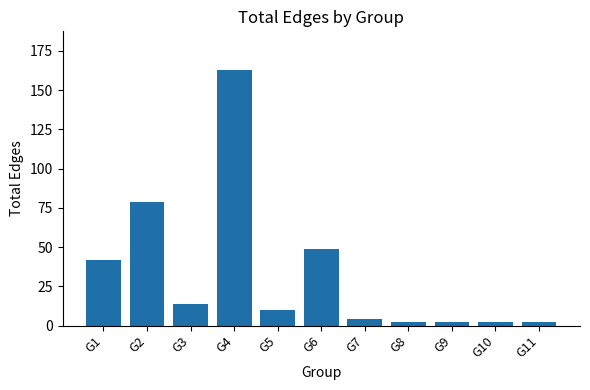

Reading left to right, extract all data points from this chart.

42	79	14	163	10	49	4	2	2	2	2